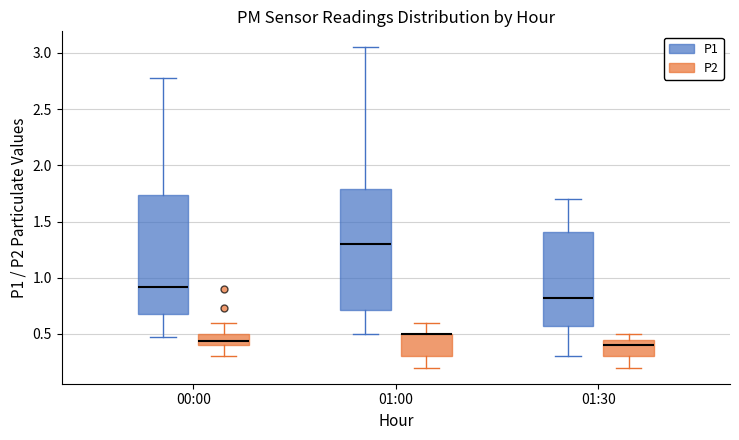

Reading left to right, transcribe this box plot: for each box, give where its median line is, the range the box spans, and where its two whiskers end, as read against the y-axis. The values are not printed on the chart, so give them approximately, as read against the axis.

00:00 (P1): median 0.90, box 0.70 to 1.75, whiskers 0.45 to 2.80
00:00 (P2): median 0.45, box 0.40 to 0.50, whiskers 0.30 to 0.60
01:00 (P1): median 1.30, box 0.70 to 1.80, whiskers 0.50 to 3.05
01:00 (P2): median 0.50 (drawn on the box's upper edge), box 0.30 to 0.50, whiskers 0.20 to 0.60
01:30 (P1): median 0.80, box 0.60 to 1.40, whiskers 0.30 to 1.70
01:30 (P2): median 0.40, box 0.30 to 0.45, whiskers 0.20 to 0.50